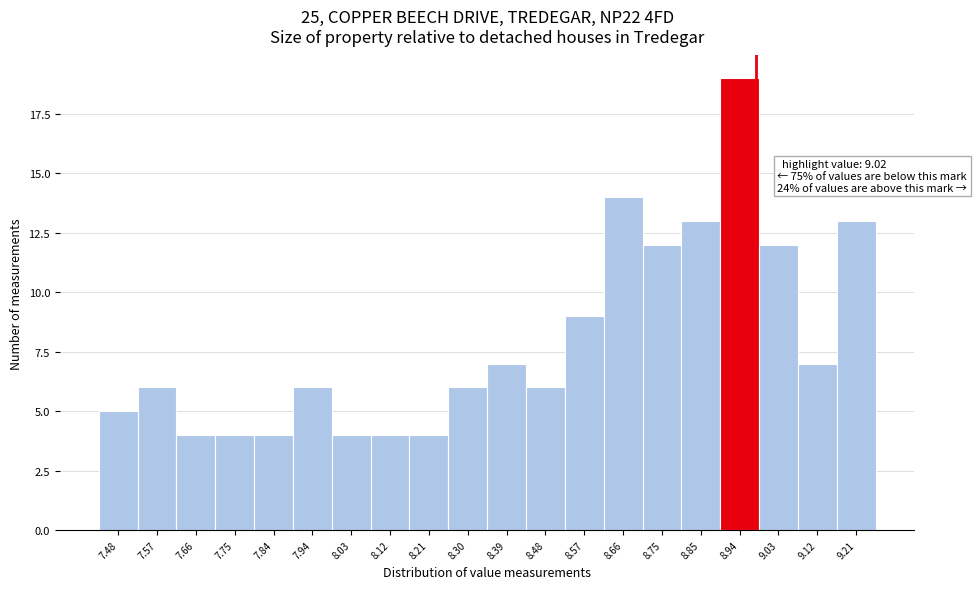

Reading left to right, what are all the values shown in this chart?

7.48=5	7.57=6	7.66=4	7.75=4	7.84=4	7.94=6	8.03=4	8.12=4	8.21=4	8.30=6	8.39=7	8.48=6	8.57=9	8.66=14	8.75=12	8.85=13	8.94=19	9.03=12	9.12=7	9.21=13